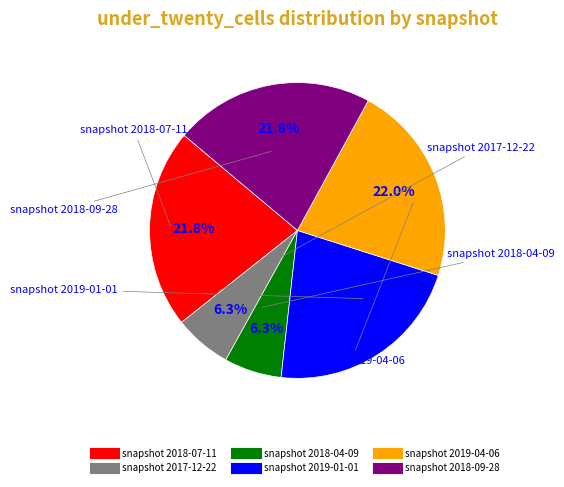

Does any single category account for the majority?

No